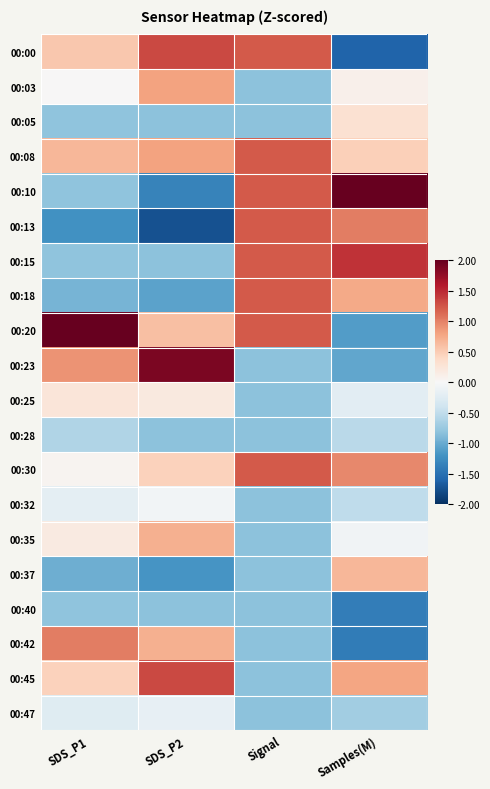

Which series has the largest total across all categories?

00:20